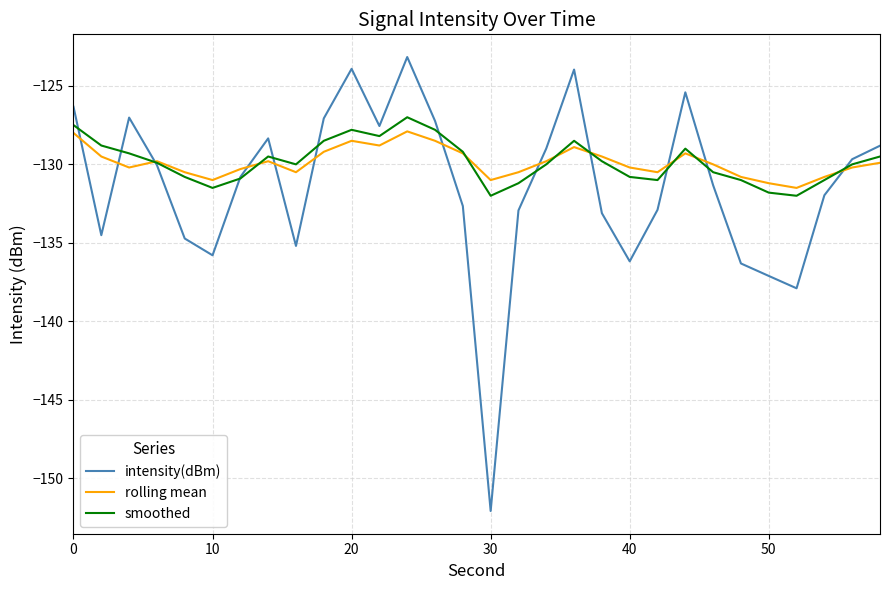

What is the maximum value shown in the chart?

-123.2